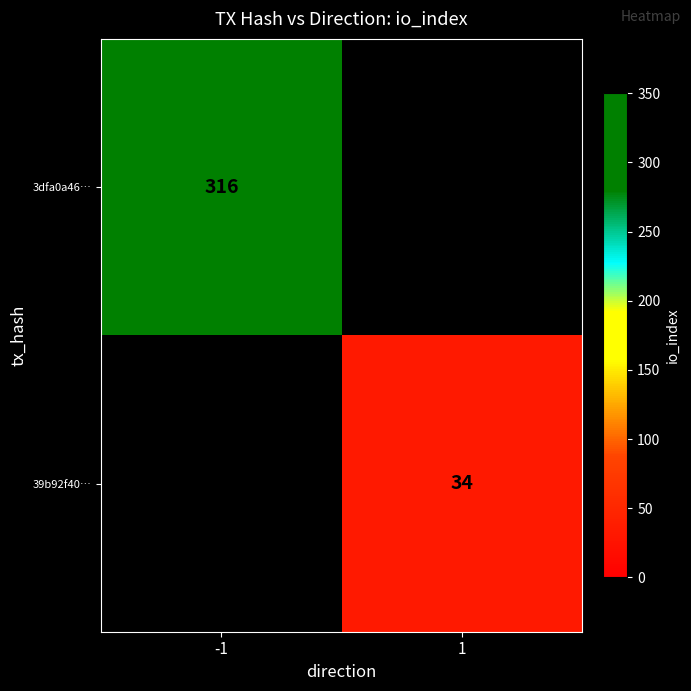

Which category has the lowest value across all series?

1